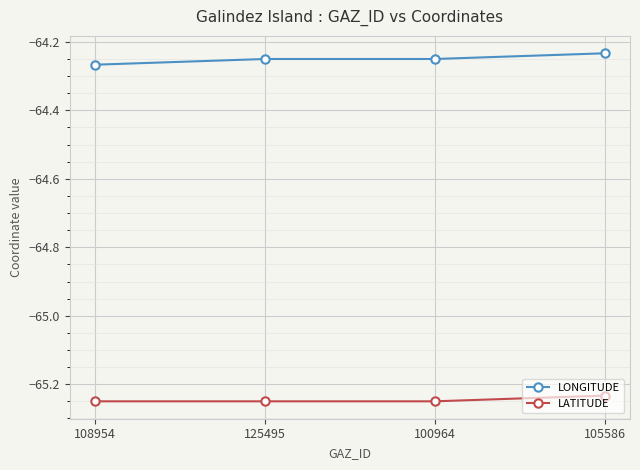

True or false: LONGITUDE has more than 2 points higher than both neighbors.

False